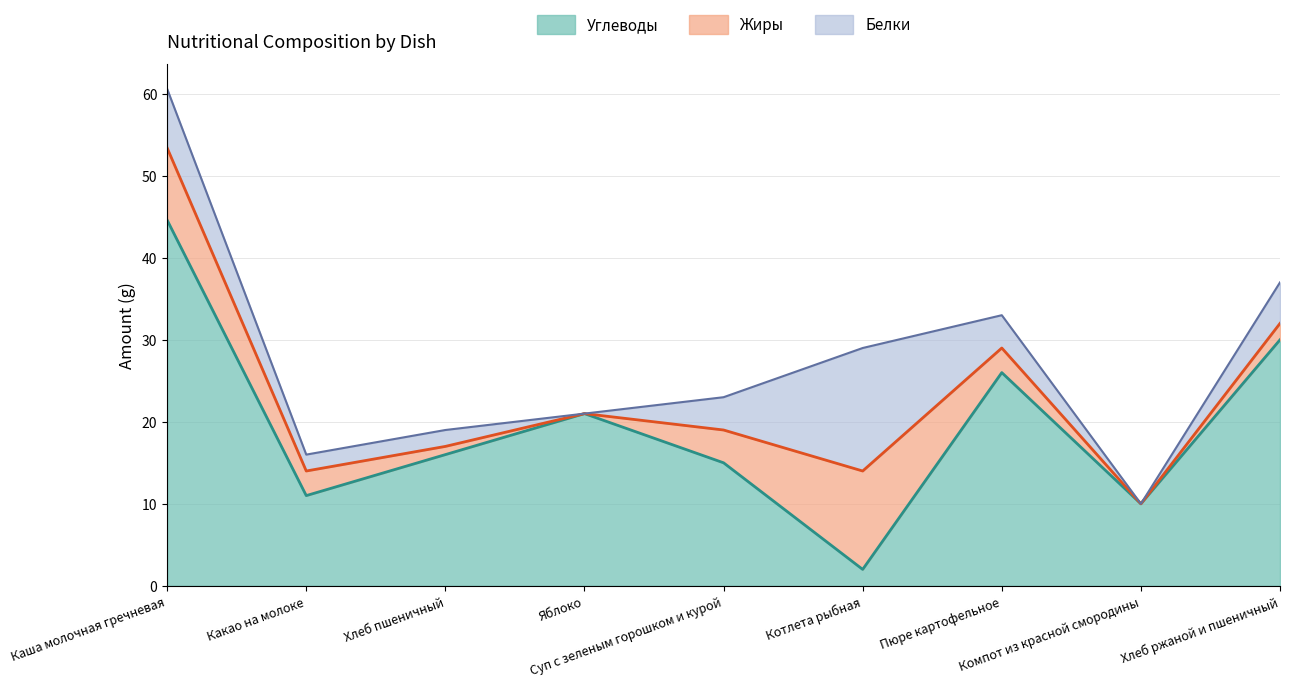

Which series has the largest total across all categories?

Углеводы